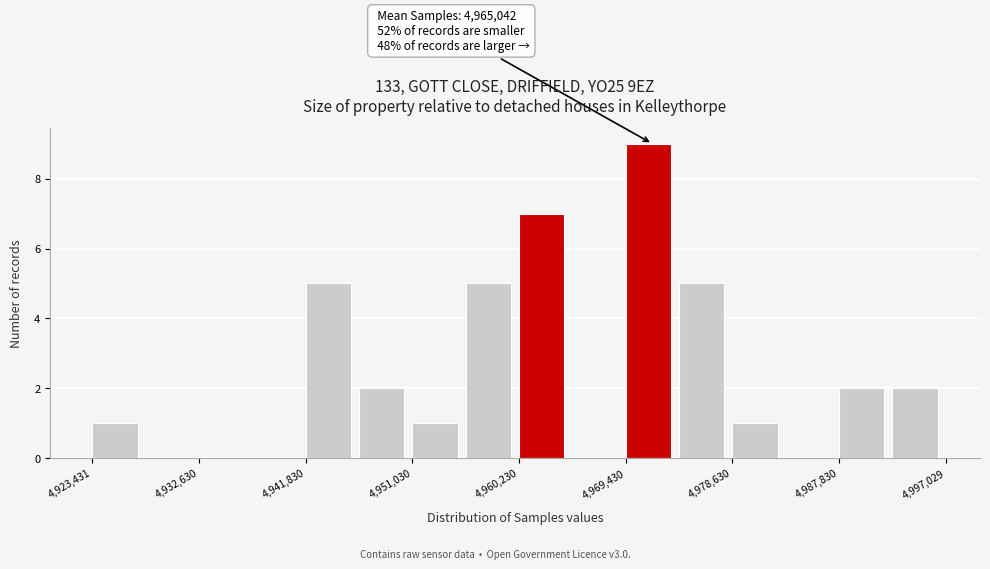

Over which range of the x-axis is the bar tallest?

4969000 to 4974000